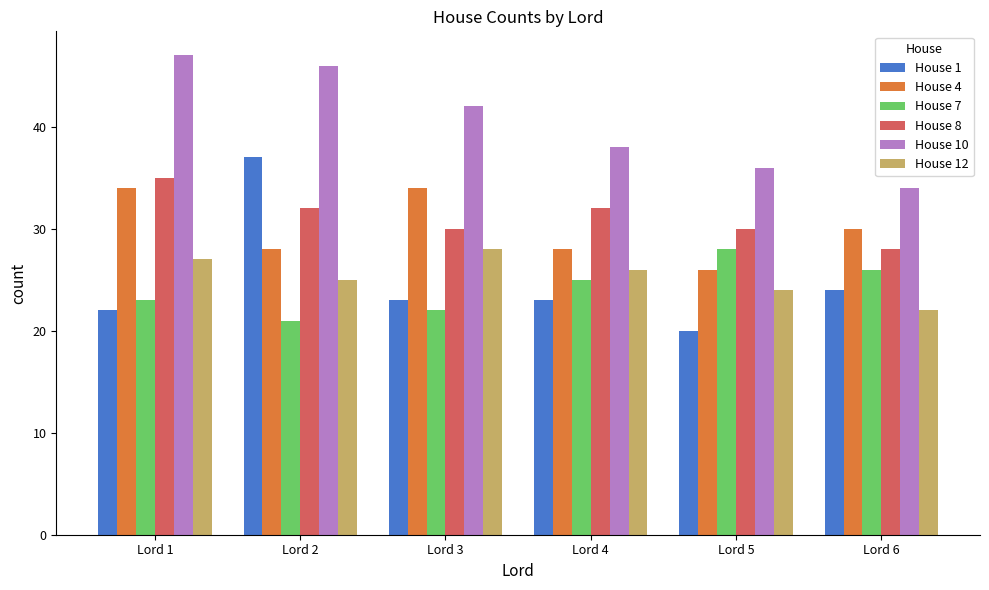

Which category has the lowest value in the House 1 series?

Lord 5